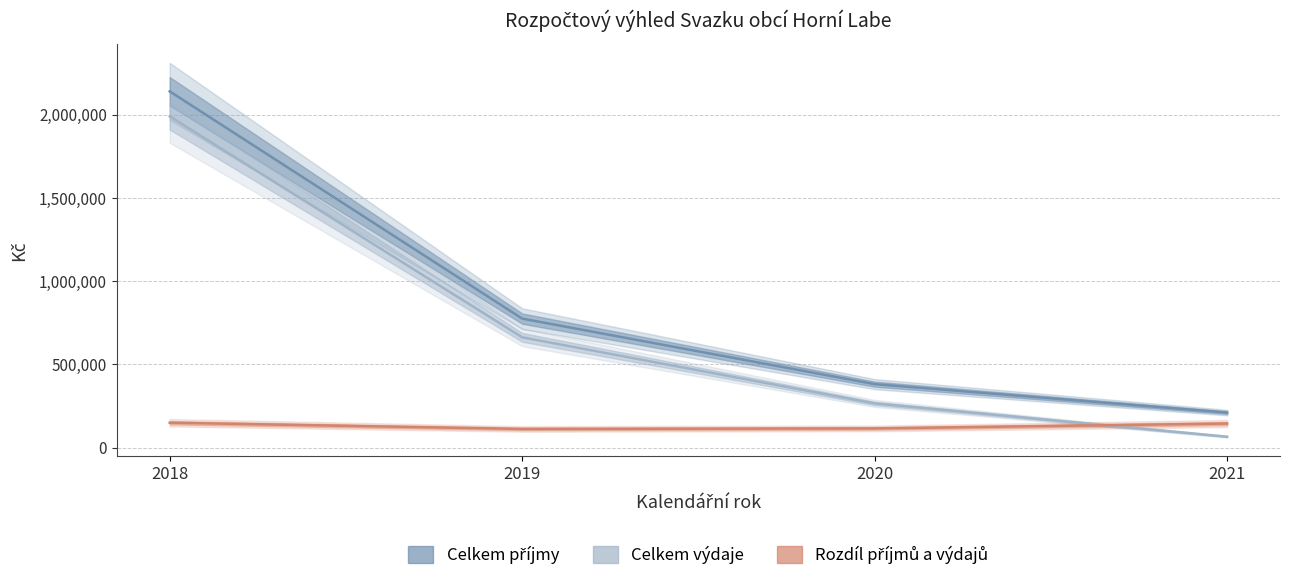

At how many categories does at least one series exceed 1245044?

1